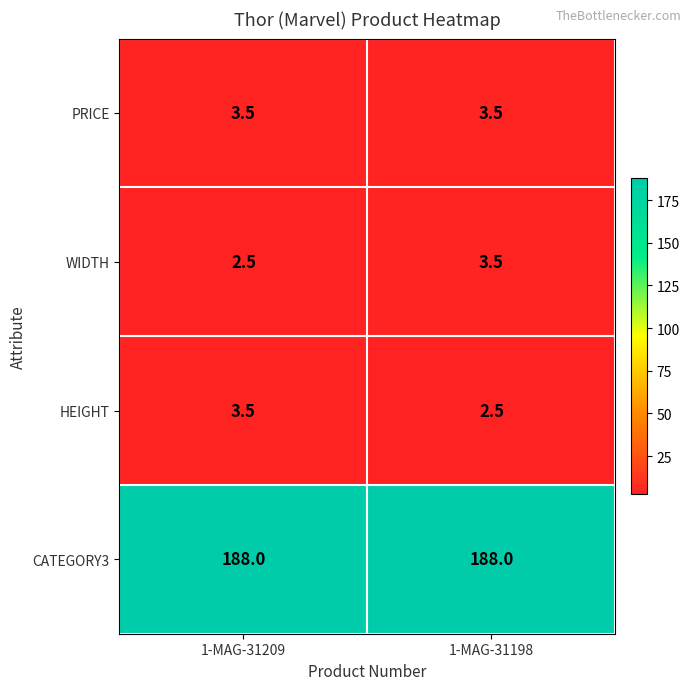

What is the sum of all HEIGHT values?

6.0